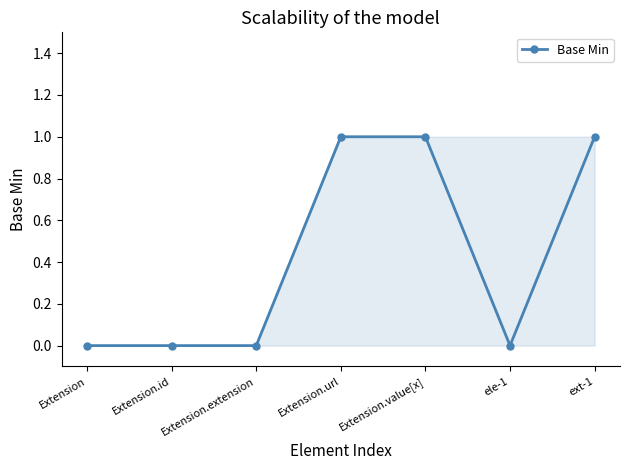

Reading left to right, transcribe all the data shown in this chart.

0	0	0	1	1	0	1